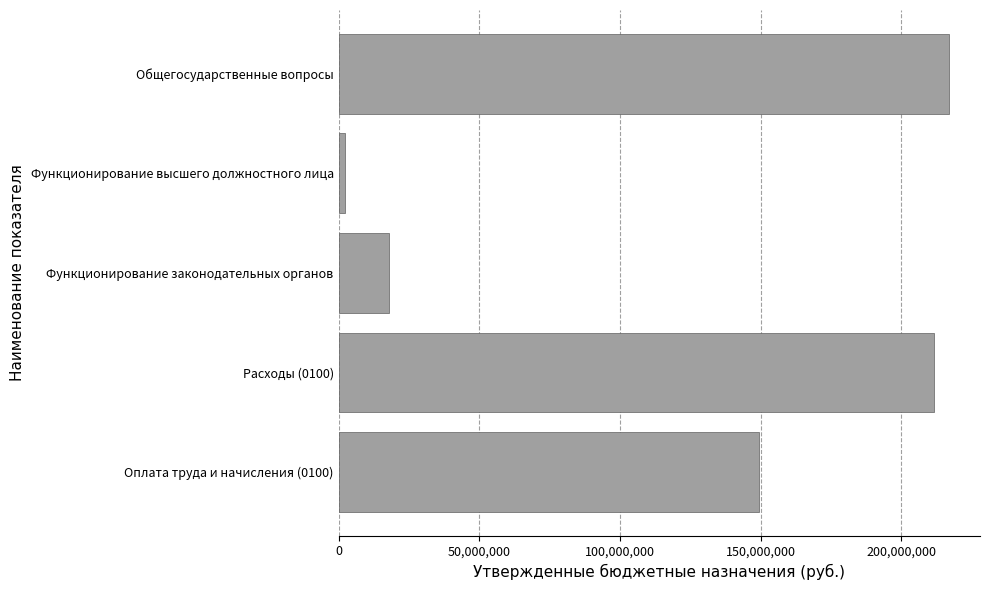

The value at Общегосударственные вопросы is 71196549. True or false?

False